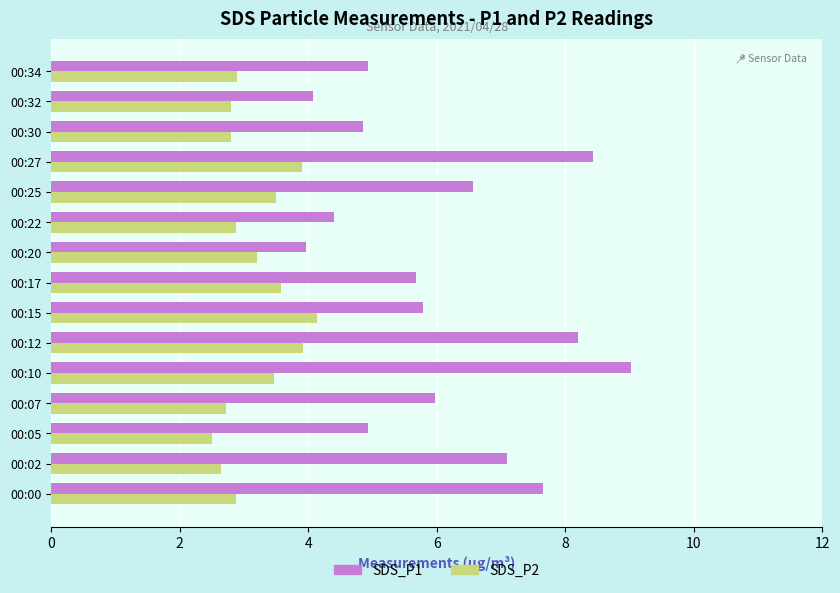

The SDS_P1 series shows 5.3 at 00:27. True or false?

False